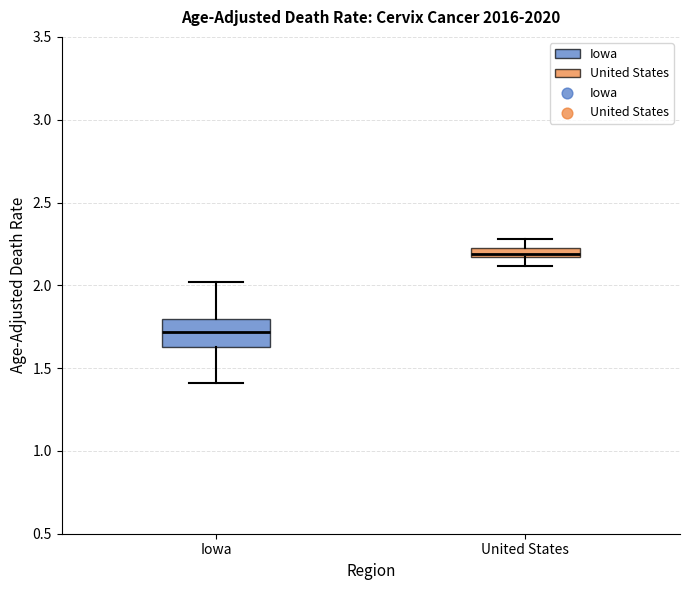

Which box has the lowest median line?

Iowa